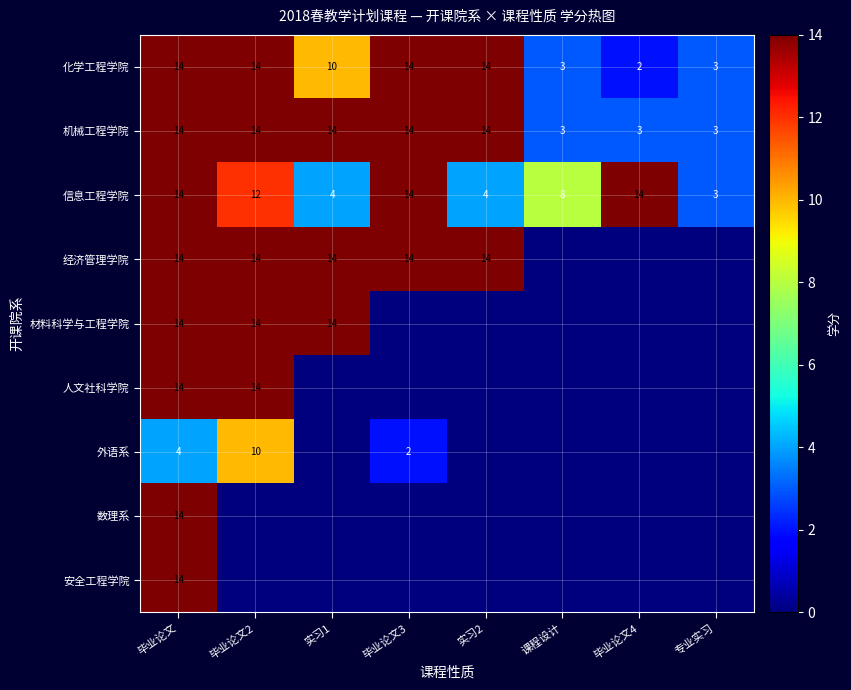

The value of 外语系 at 毕业论文3 is 2. True or false?

True